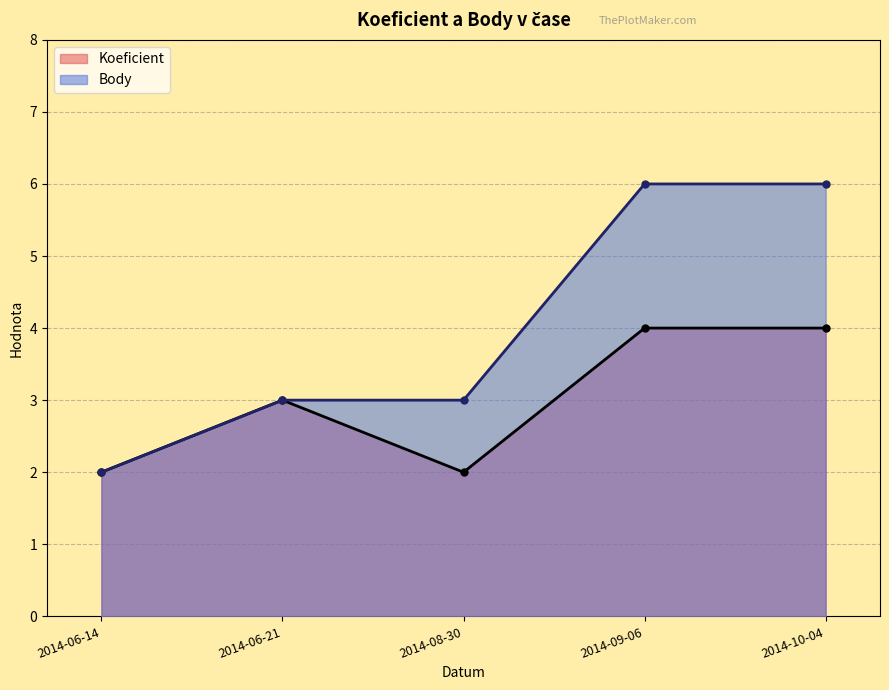

What is the value of the Body point at the 4th from the left?

6